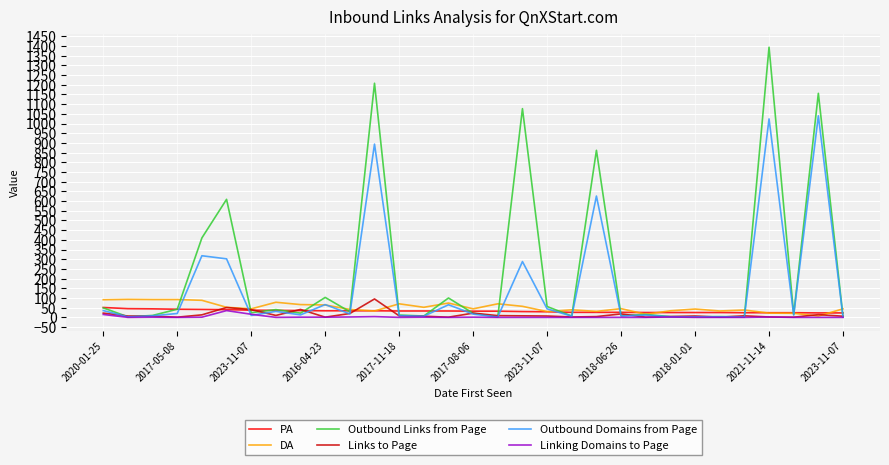

What is the maximum value for Outbound Links from Page?

1394